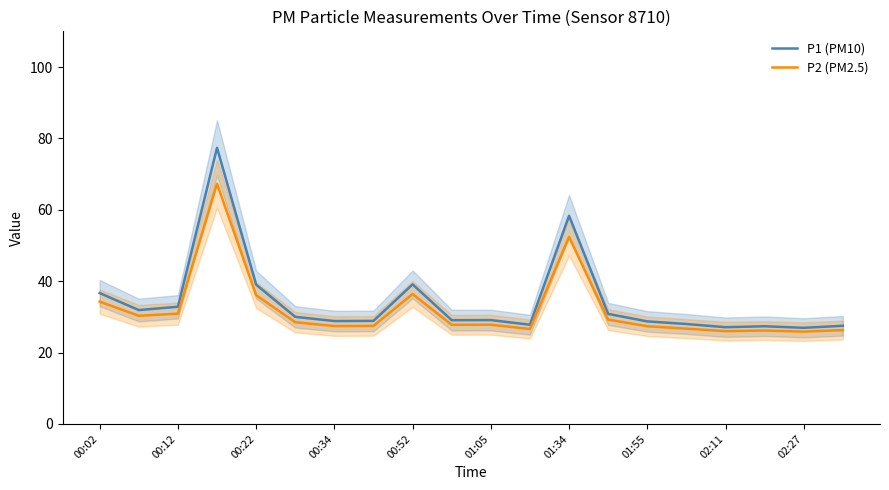

Which series has the largest total across all categories?

P1 (PM10)